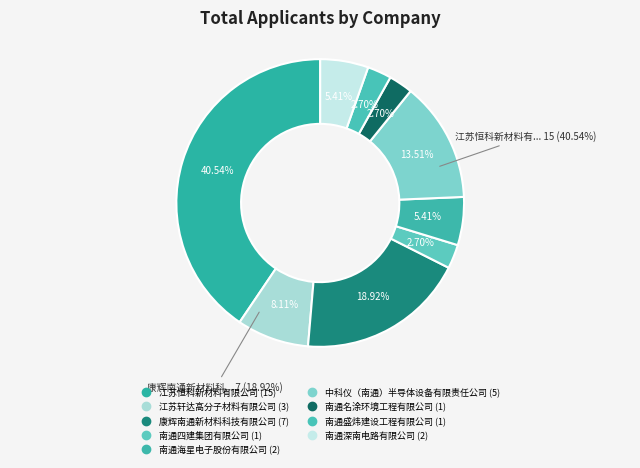

To the nearest percent, what portion does 南通四建集团有限公司 represent?

3%